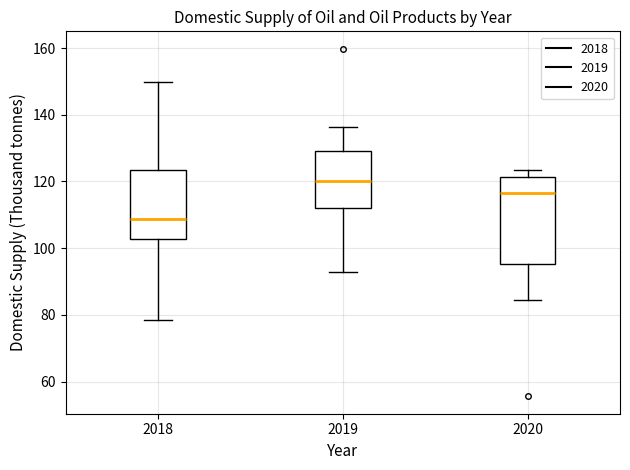

Where does the upper whisker of the box at x = 2020 end on the y-axis? The values are not printed on the chart, so give them approximately, as read against the axis.

124